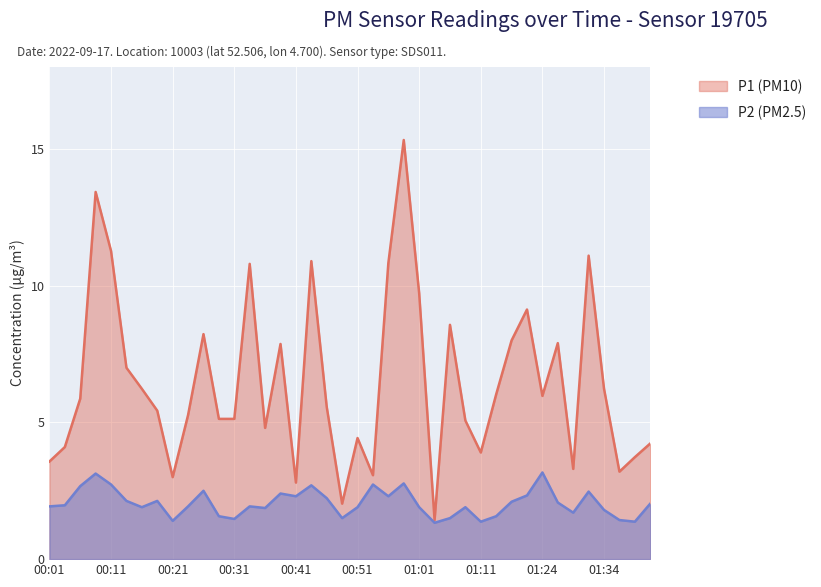

What is the label of the 14th point from the left?

00:33